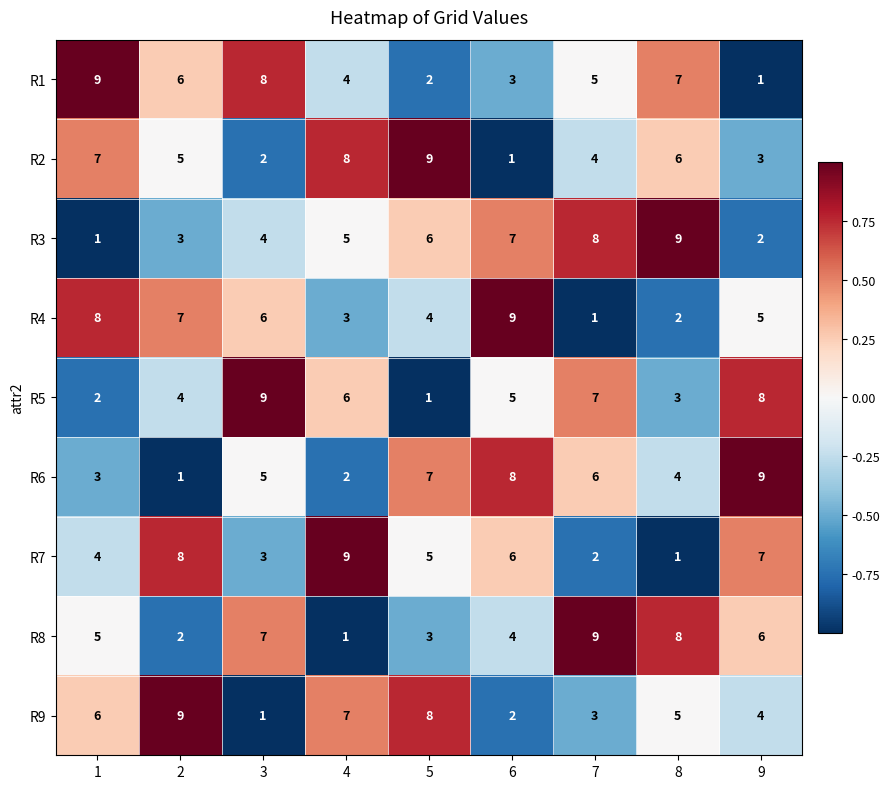

What is the spread (max minus min) of values at 6?

8